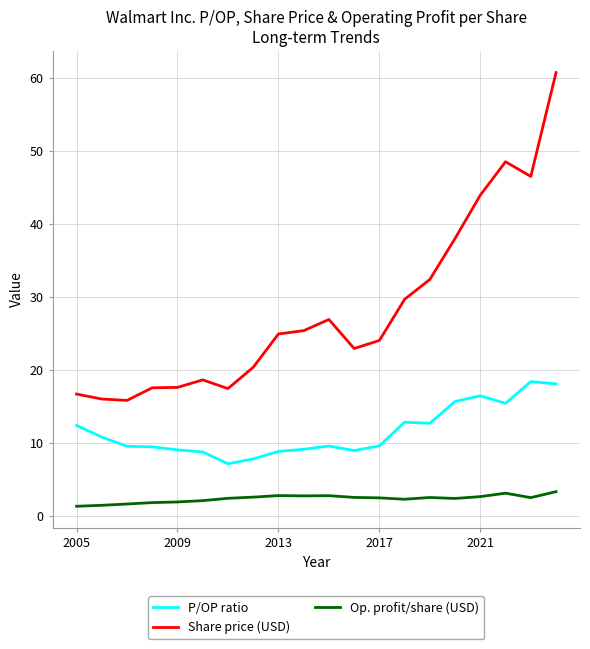

Which series has the largest total across all categories?

Share price (USD)